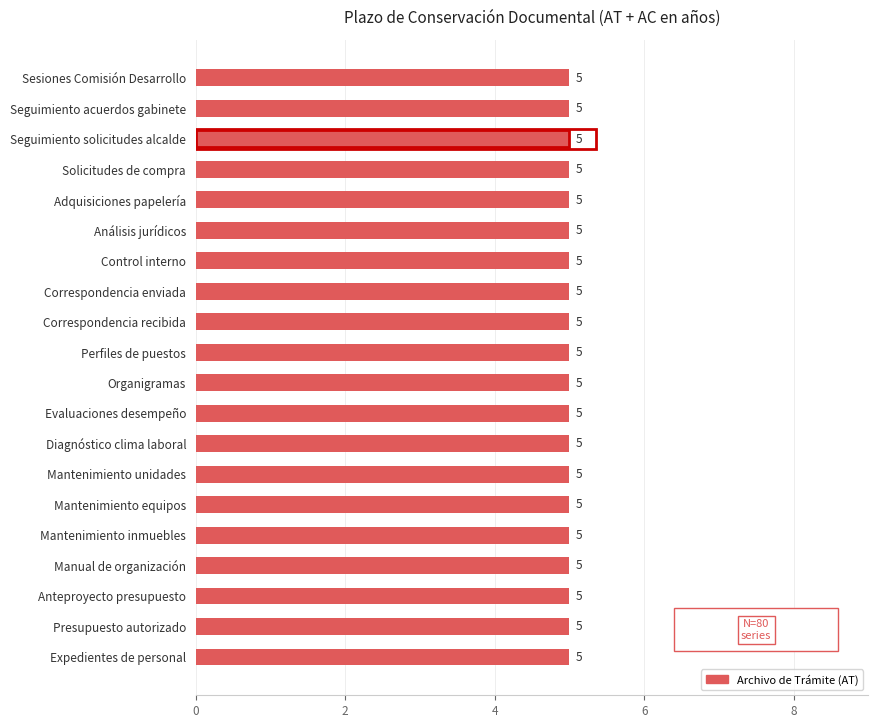

Which series has the largest range (max minus min)?

Archivo de Trámite (AT)